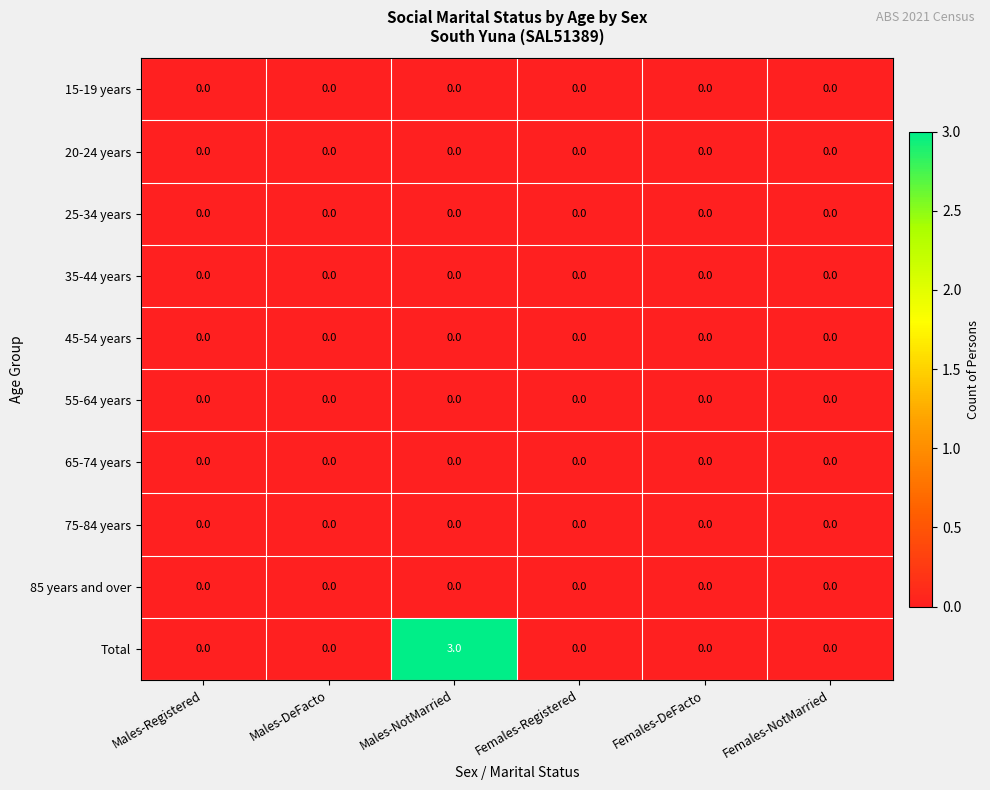

At which category is the sum across all series the highest?

Males-NotMarried